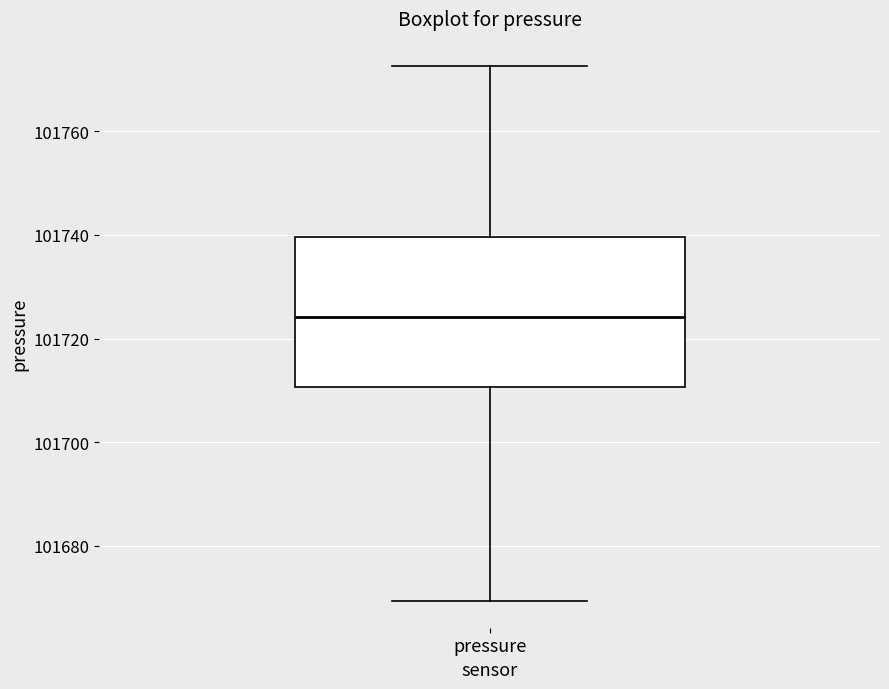

Read this box plot against the y-axis: the position of the median line, the range covered by the box, and the ends of both whiskers. The values are not printed on the chart, so give them approximately, as read against the axis.

median 101724, box 101710 to 101740, whiskers 101670 to 101772